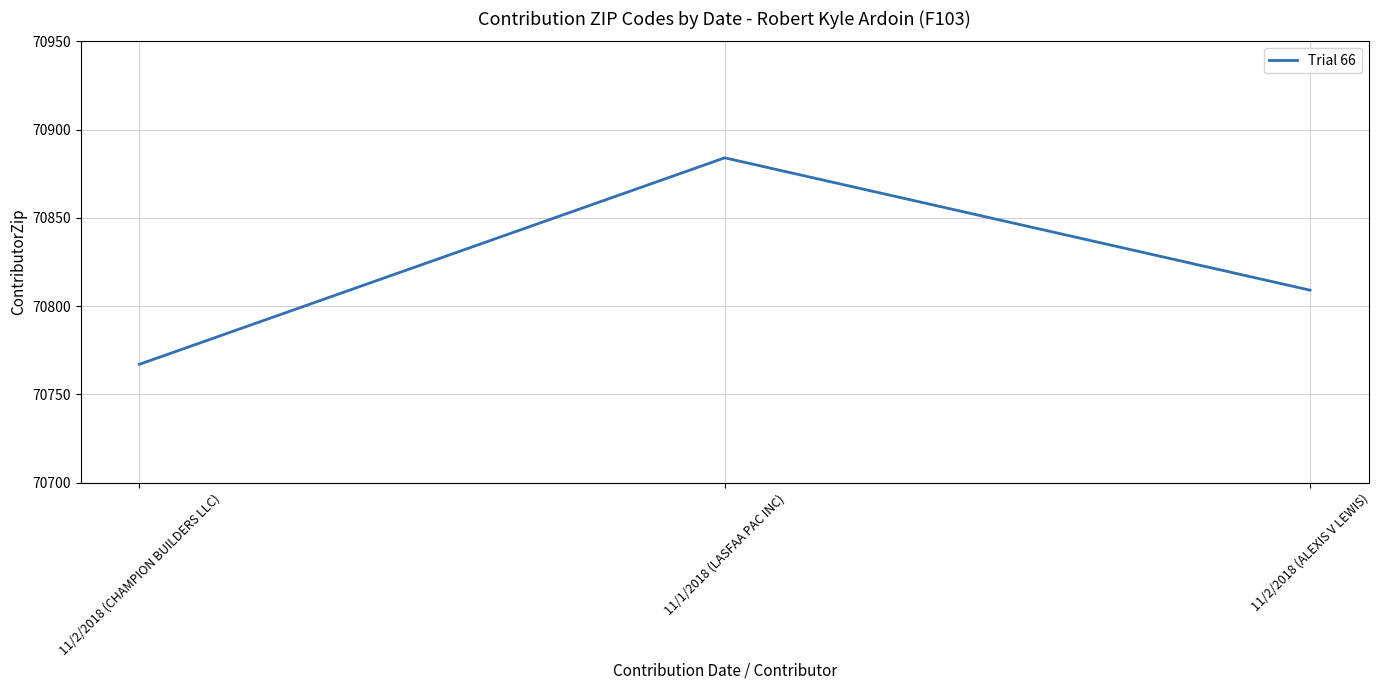

Count the number of data series in this chart.

1